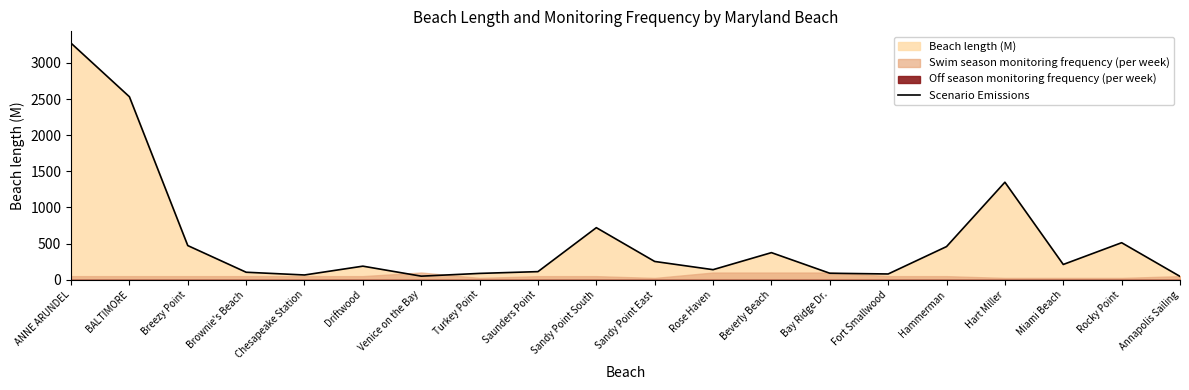

Is it true that the value at BALTIMORE is 1119.4?

False